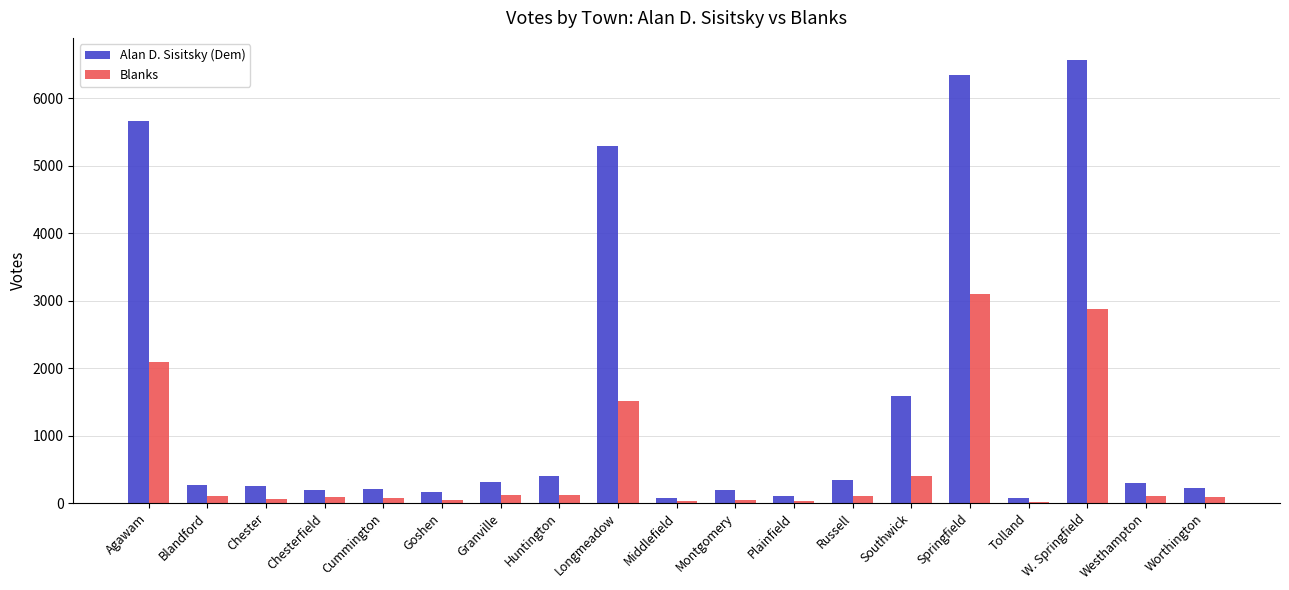

At which label does Alan D. Sisitsky (Dem) reach its peak?

W. Springfield